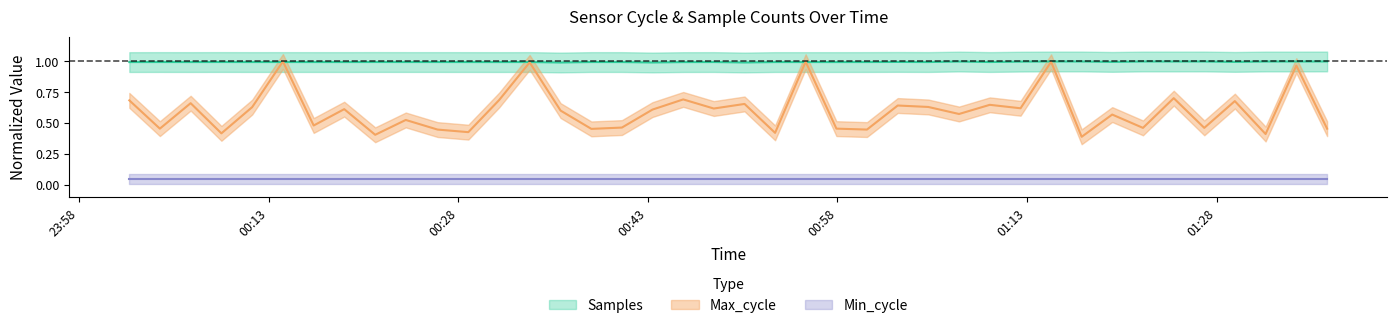

What is the sum of all Samples values?

39.8